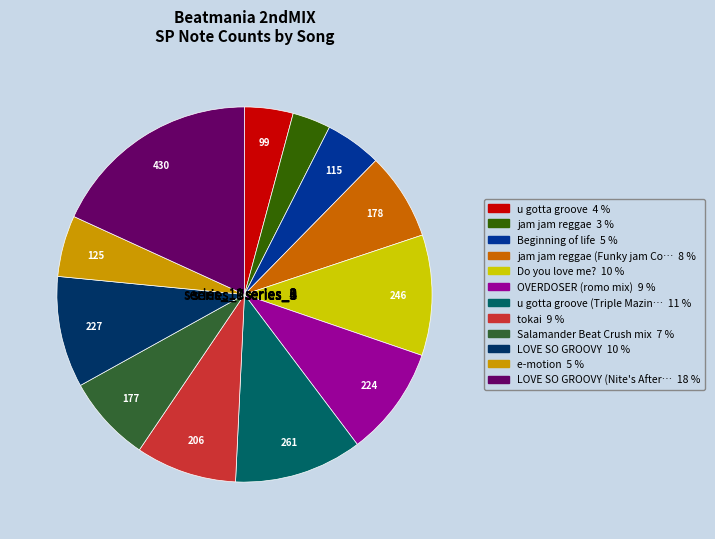

Which category has the smallest portion of the pie?

jam jam reggae